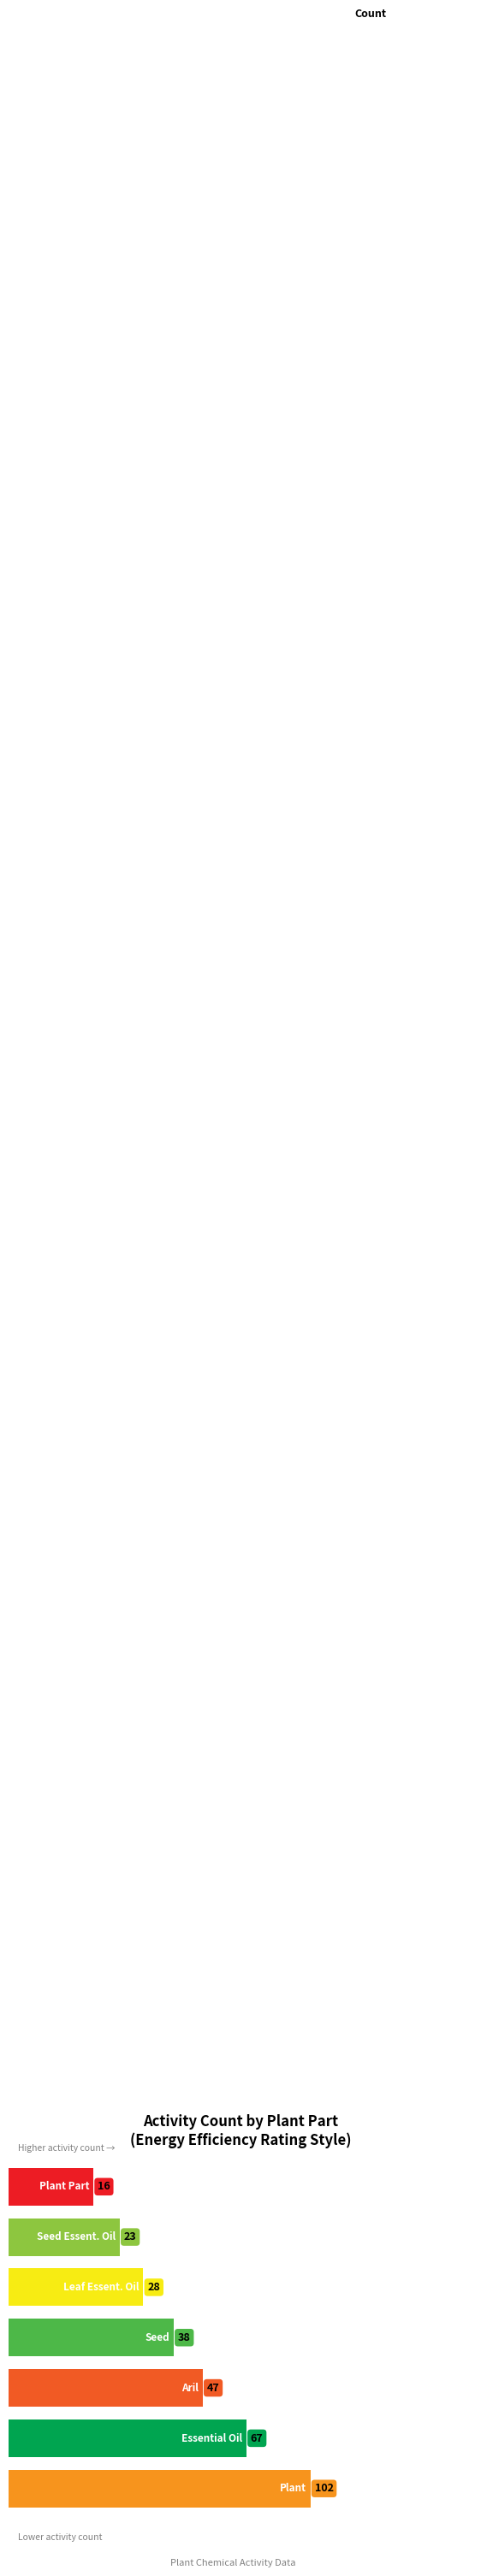

How many bars are there in total?

7